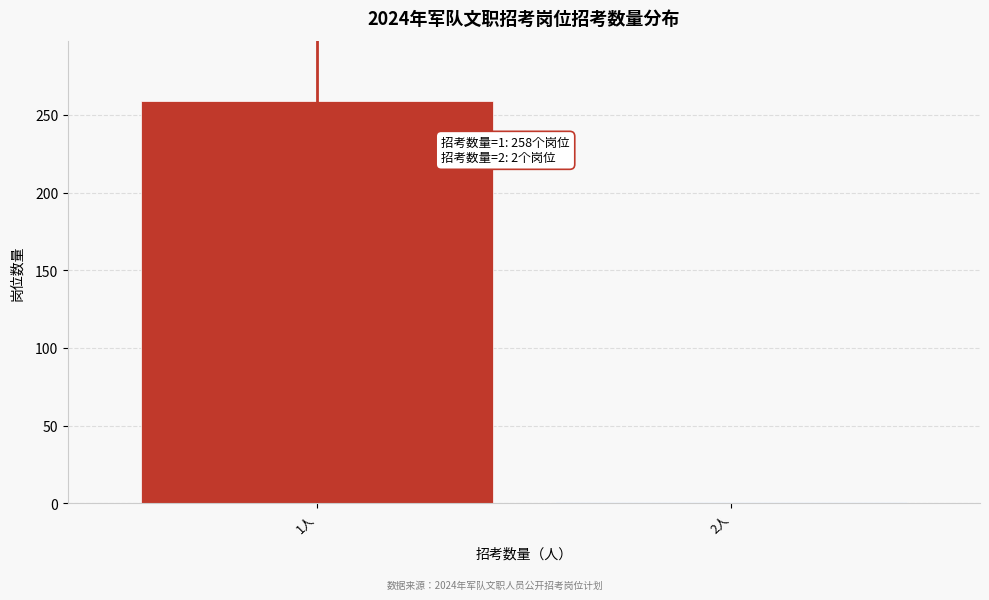

Reading left to right, transcribe all the data shown in this chart.

1人=259	2人=1